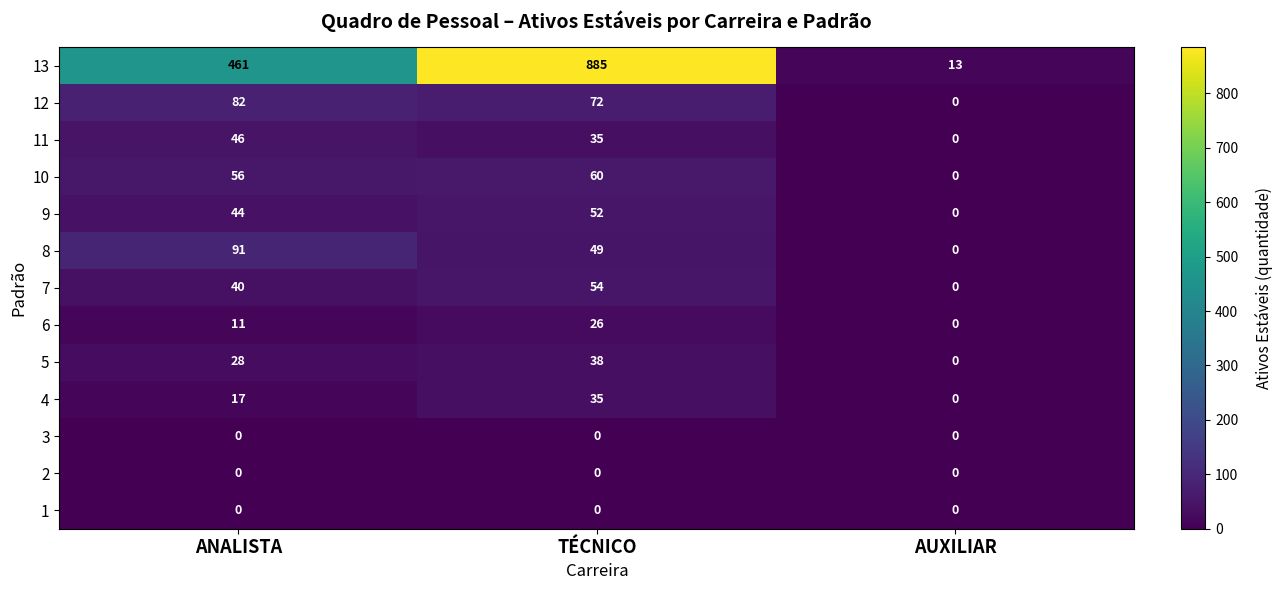

True or false: 9 has a value of 31 at TÉCNICO.

False